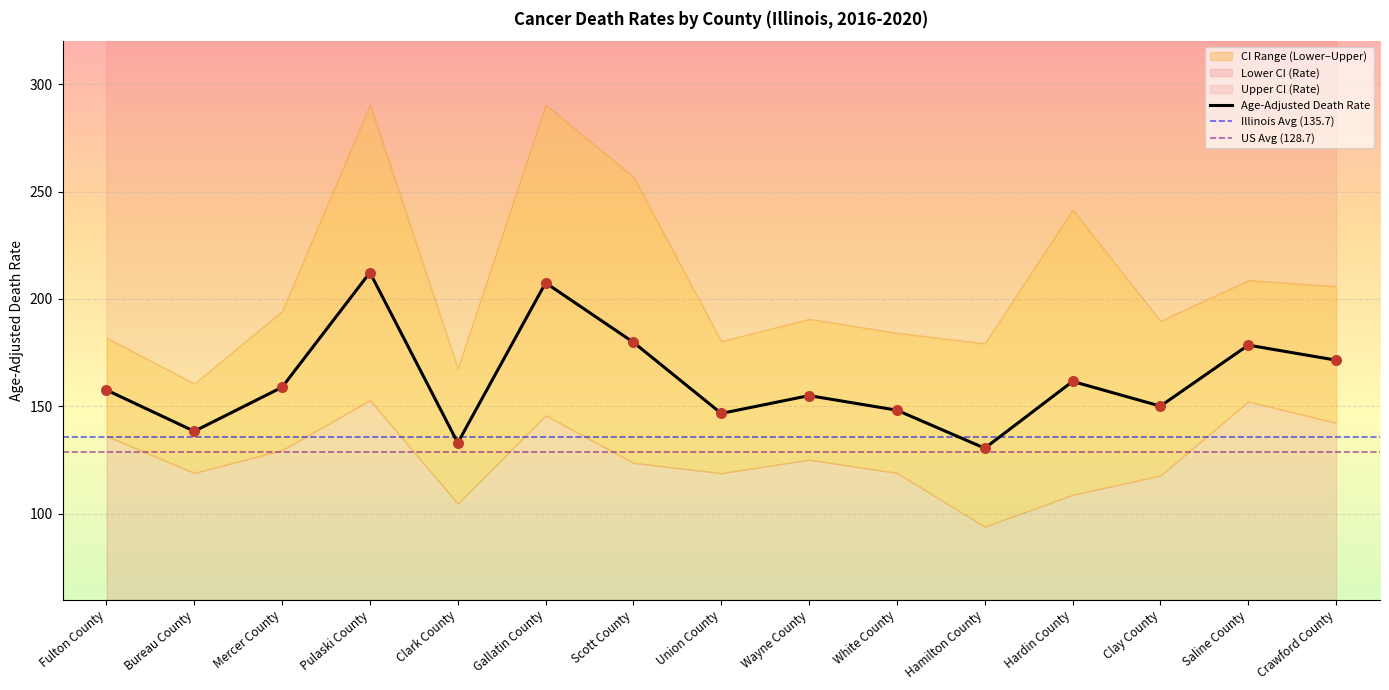

Which series contains the highest Y value?

Upper CI (Rate)